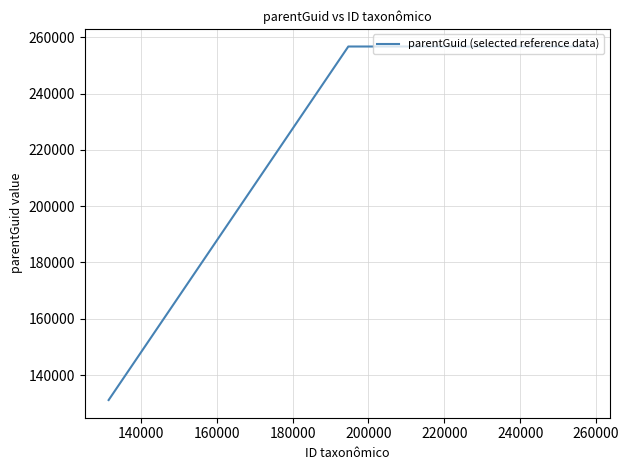

What is the smallest value displayed?

131124